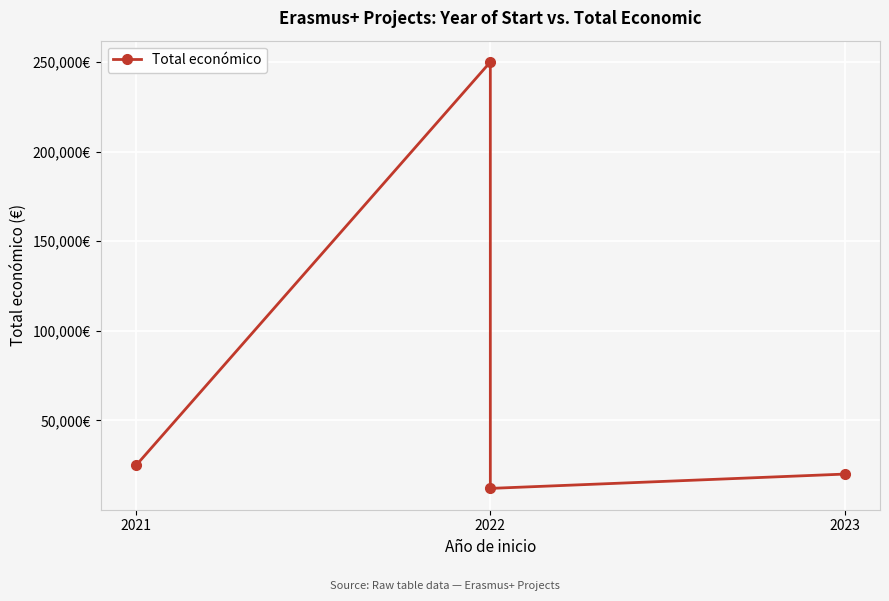

Which category has the lowest value across all series?

2022